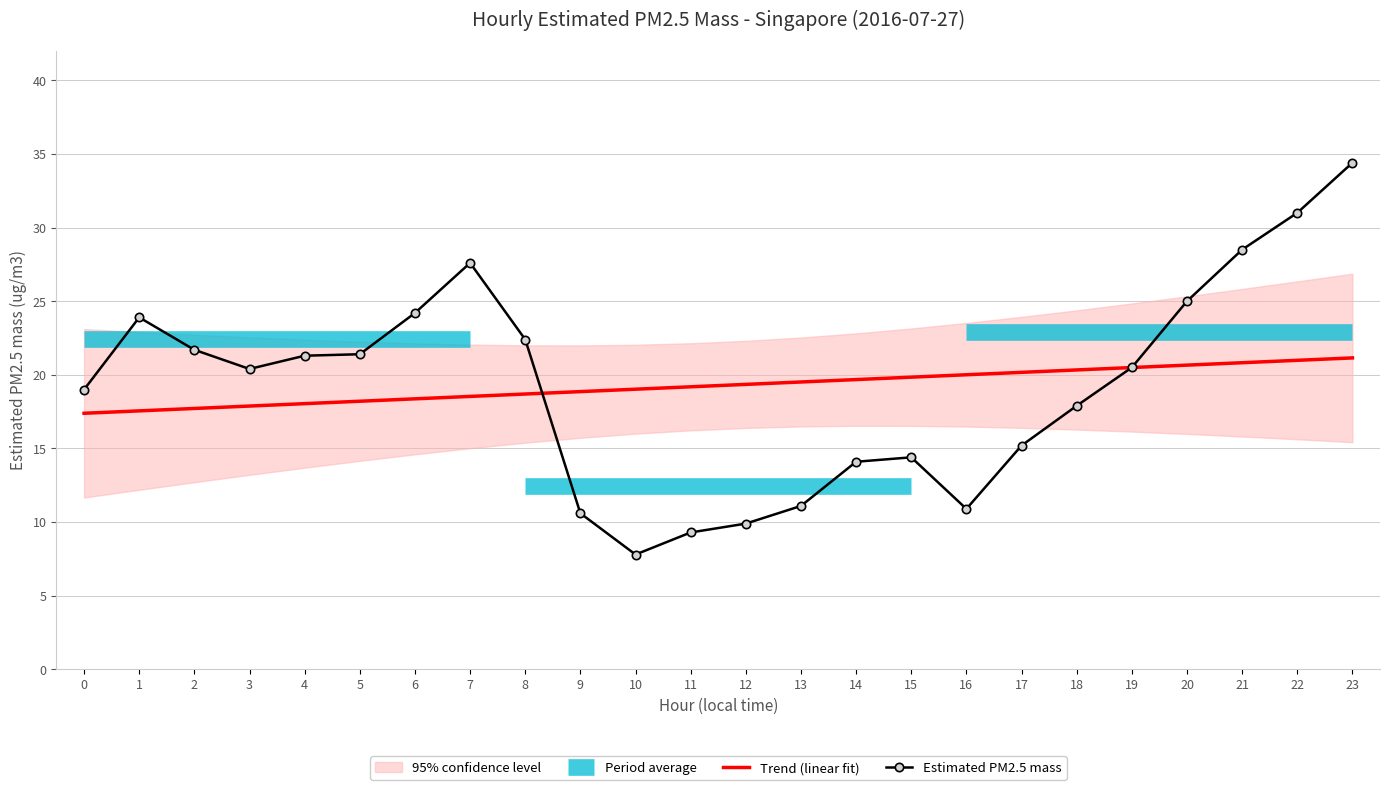

What is the value of the Estimated PM2.5 mass point at the 18th from the left?

15.2